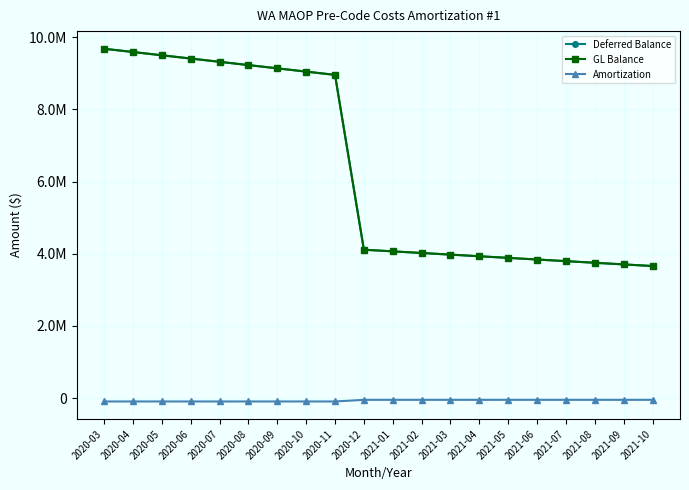

Is it true that GL Balance equals 5150696.4 at 2020-11?

False